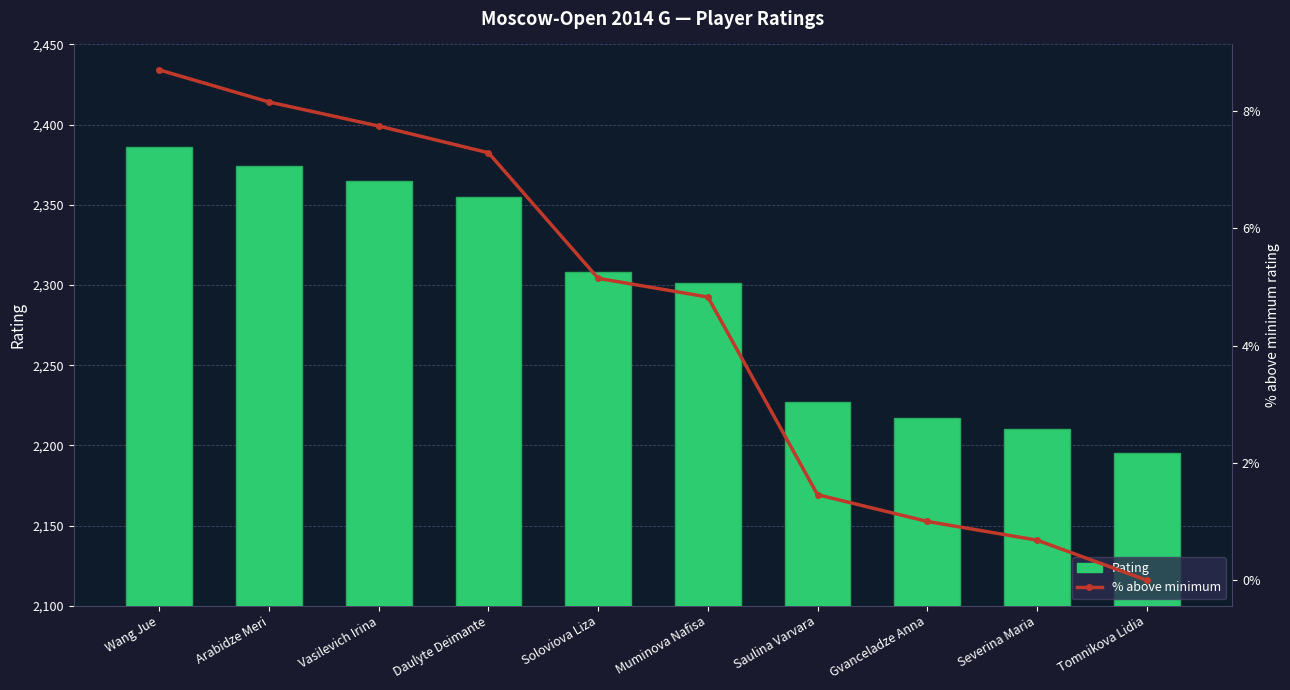

What are all the series names shown in the legend?

Rating, % above minimum